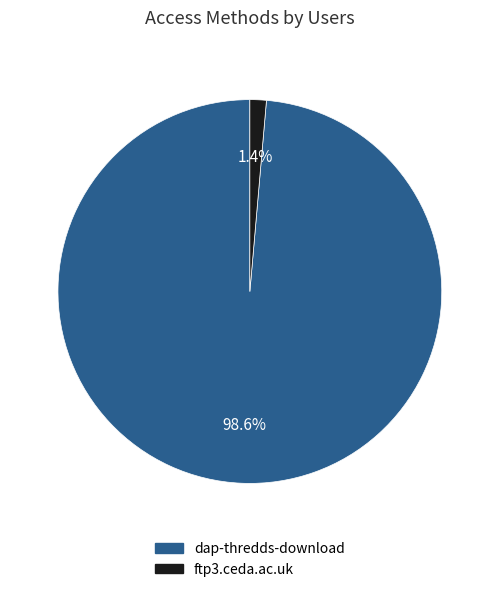

Do ftp3.ceda.ac.uk and dap-thredds-download together represent more than half of the pie?

Yes